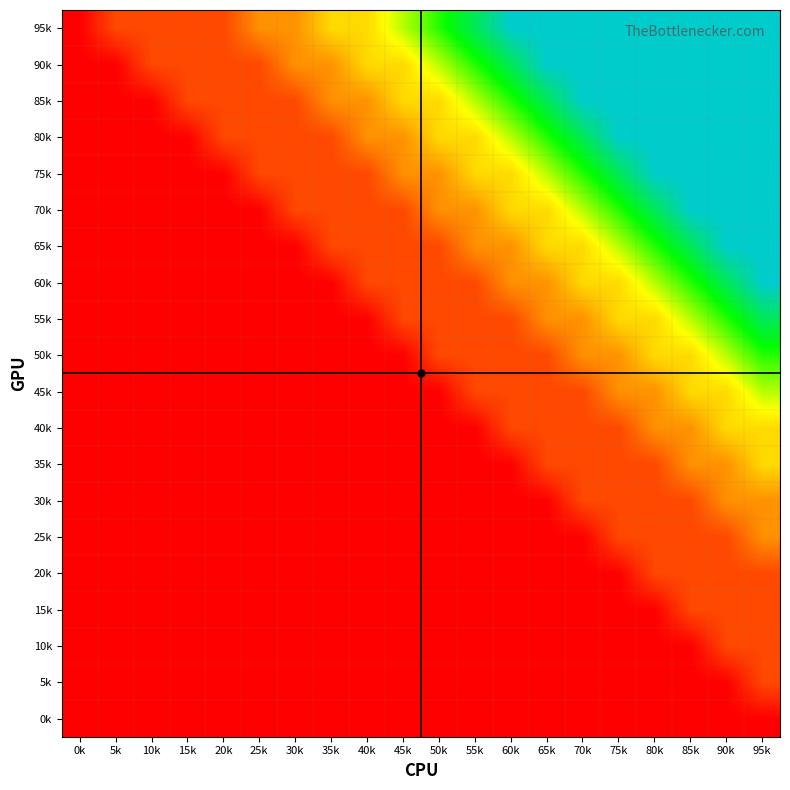

Reading left to right, what are all the values shown in this chart?

0k: 0k=0	5k=0	10k=0	15k=0	20k=0	25k=0	30k=0	35k=0	40k=0	45k=0	50k=0	55k=0	60k=0	65k=0	70k=0	75k=0	80k=0	85k=0	90k=0	95k=0
5k: 0k=0	5k=0	10k=0	15k=0	20k=0	25k=0	30k=0	35k=0	40k=0	45k=0	50k=0	55k=0	60k=0	65k=0	70k=0	75k=0	80k=0	85k=0	90k=0	95k=1
10k: 0k=0	5k=0	10k=0	15k=0	20k=0	25k=0	30k=0	35k=0	40k=0	45k=0	50k=0	55k=0	60k=0	65k=0	70k=0	75k=0	80k=0	85k=0	90k=1	95k=1
15k: 0k=0	5k=0	10k=0	15k=0	20k=0	25k=0	30k=0	35k=0	40k=0	45k=0	50k=0	55k=0	60k=0	65k=0	70k=0	75k=0	80k=0	85k=1	90k=1	95k=1
20k: 0k=0	5k=0	10k=0	15k=0	20k=0	25k=0	30k=0	35k=0	40k=0	45k=0	50k=0	55k=0	60k=0	65k=0	70k=0	75k=0	80k=1	85k=1	90k=1	95k=1
25k: 0k=0	5k=0	10k=0	15k=0	20k=0	25k=0	30k=0	35k=0	40k=0	45k=0	50k=0	55k=0	60k=0	65k=0	70k=0	75k=1	80k=1	85k=1	90k=1	95k=2
30k: 0k=0	5k=0	10k=0	15k=0	20k=0	25k=0	30k=0	35k=0	40k=0	45k=0	50k=0	55k=0	60k=0	65k=0	70k=1	75k=1	80k=1	85k=1	90k=2	95k=2
35k: 0k=0	5k=0	10k=0	15k=0	20k=0	25k=0	30k=0	35k=0	40k=0	45k=0	50k=0	55k=0	60k=0	65k=1	70k=1	75k=1	80k=1	85k=2	90k=2	95k=3
40k: 0k=0	5k=0	10k=0	15k=0	20k=0	25k=0	30k=0	35k=0	40k=0	45k=0	50k=0	55k=0	60k=1	65k=1	70k=1	75k=1	80k=2	85k=2	90k=3	95k=3
45k: 0k=0	5k=0	10k=0	15k=0	20k=0	25k=0	30k=0	35k=0	40k=0	45k=0	50k=0	55k=1	60k=1	65k=1	70k=1	75k=2	80k=2	85k=3	90k=3	95k=4
50k: 0k=0	5k=0	10k=0	15k=0	20k=0	25k=0	30k=0	35k=0	40k=0	45k=0	50k=1	55k=1	60k=1	65k=1	70k=2	75k=2	80k=3	85k=3	90k=4	95k=5
55k: 0k=0	5k=0	10k=0	15k=0	20k=0	25k=0	30k=0	35k=0	40k=0	45k=1	50k=1	55k=1	60k=1	65k=2	70k=2	75k=3	80k=3	85k=4	90k=5	95k=6
60k: 0k=0	5k=0	10k=0	15k=0	20k=0	25k=0	30k=0	35k=0	40k=1	45k=1	50k=1	55k=1	60k=2	65k=2	70k=3	75k=3	80k=4	85k=5	90k=6	95k=7
65k: 0k=0	5k=0	10k=0	15k=0	20k=0	25k=0	30k=0	35k=1	40k=1	45k=1	50k=1	55k=2	60k=2	65k=3	70k=3	75k=4	80k=5	85k=6	90k=7	95k=7
70k: 0k=0	5k=0	10k=0	15k=0	20k=0	25k=0	30k=1	35k=1	40k=1	45k=1	50k=2	55k=2	60k=3	65k=3	70k=4	75k=5	80k=6	85k=7	90k=7	95k=7
75k: 0k=0	5k=0	10k=0	15k=0	20k=0	25k=1	30k=1	35k=1	40k=1	45k=2	50k=2	55k=3	60k=3	65k=4	70k=5	75k=6	80k=7	85k=7	90k=7	95k=7
80k: 0k=0	5k=0	10k=0	15k=0	20k=1	25k=1	30k=1	35k=1	40k=2	45k=2	50k=3	55k=3	60k=4	65k=5	70k=6	75k=7	80k=7	85k=7	90k=7	95k=7
85k: 0k=0	5k=0	10k=0	15k=1	20k=1	25k=1	30k=1	35k=2	40k=2	45k=3	50k=3	55k=4	60k=5	65k=6	70k=7	75k=7	80k=7	85k=7	90k=7	95k=7
90k: 0k=0	5k=0	10k=1	15k=1	20k=1	25k=1	30k=2	35k=2	40k=3	45k=3	50k=4	55k=5	60k=6	65k=7	70k=7	75k=7	80k=7	85k=7	90k=7	95k=7
95k: 0k=0	5k=1	10k=1	15k=1	20k=1	25k=2	30k=2	35k=3	40k=3	45k=4	50k=5	55k=6	60k=7	65k=7	70k=7	75k=7	80k=7	85k=7	90k=7	95k=7